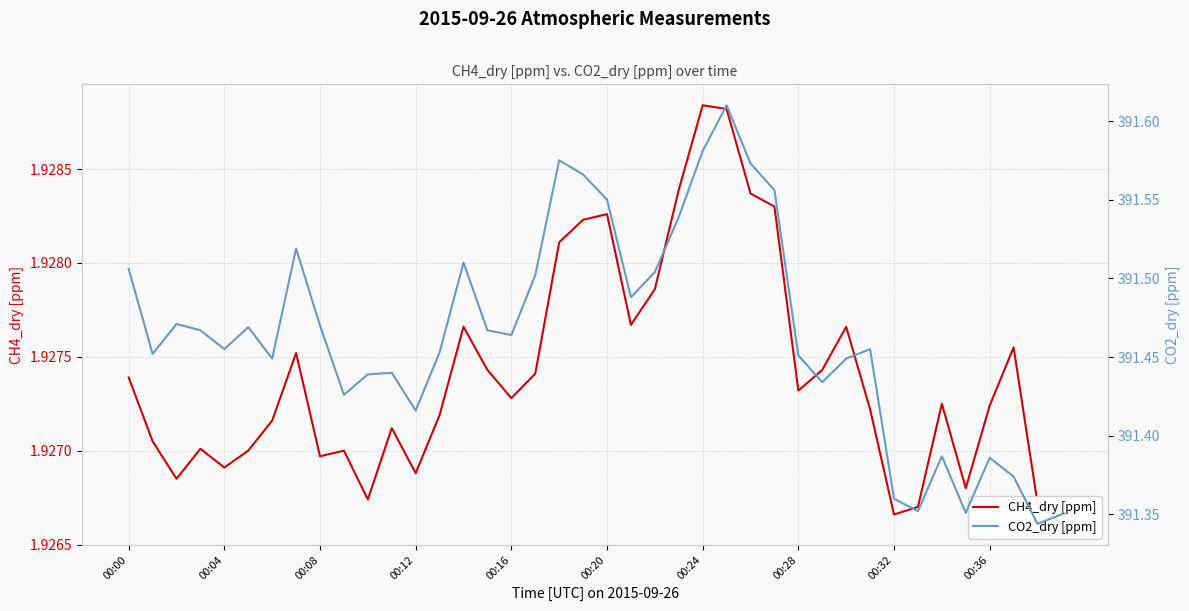

The value of CH4_dry [ppm] at 14 is 3.0. True or false?

False